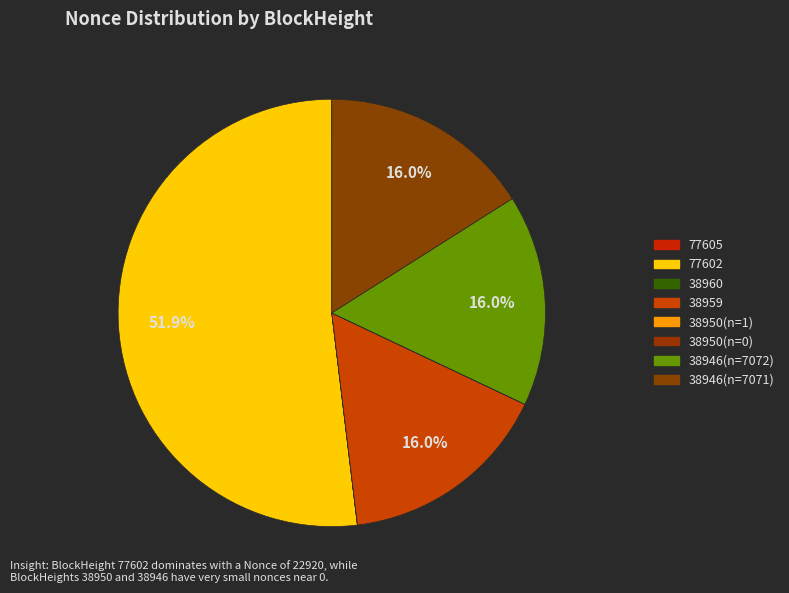

How many slices are in this pie chart?

8